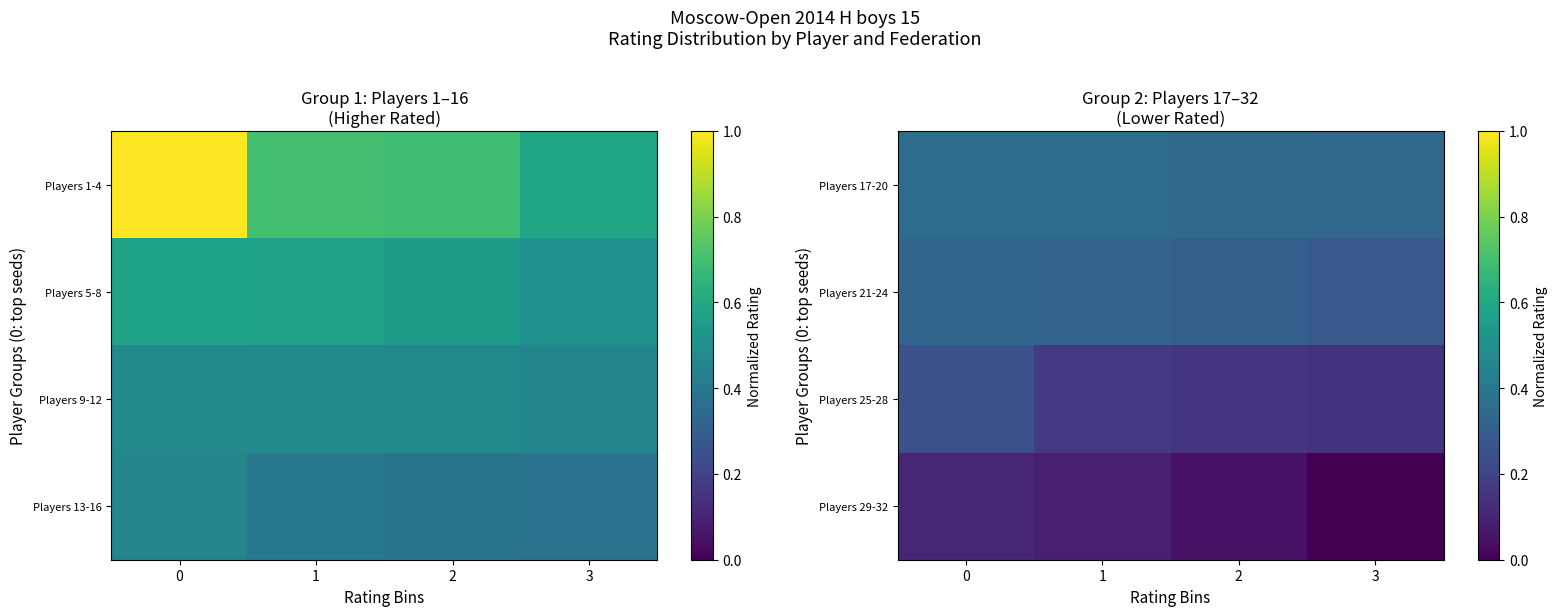

What is the average value of the Players 17-20 series?

0.3